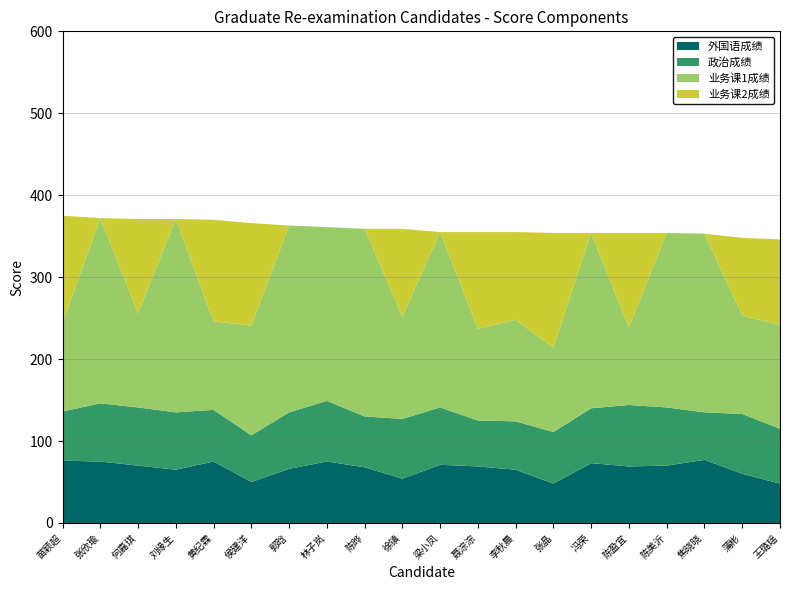

Reading left to right, transcribe all the data shown in this chart.

外国语成绩: 苗颖超=76	张欣瑜=75	何嘉琪=70	刘缘生=65	黄纪霖=75	侯建洋=50	郭晗=66	林子岚=75	陈晔=68	徐镇=54	梁小凤=71	聂淙淙=69	李秋晨=65	张晶=48	冯荣=73	陈盈宜=69	陈美沂=70	焦晓晓=77	蒲彬=60	王璐瑶=48
政治成绩: 苗颖超=60	张欣瑜=71	何嘉琪=71	刘缘生=70	黄纪霖=63	侯建洋=57	郭晗=69	林子岚=74	陈晔=62	徐镇=73	梁小凤=70	聂淙淙=56	李秋晨=59	张晶=63	冯荣=67	陈盈宜=75	陈美沂=71	焦晓晓=58	蒲彬=73	王璐瑶=67
业务课1成绩: 苗颖超=108	张欣瑜=226	何嘉琪=115	刘缘生=236	黄纪霖=108	侯建洋=134	郭晗=228	林子岚=212	陈晔=229	徐镇=125	梁小凤=214	聂淙淙=112	李秋晨=124	张晶=103	冯荣=214	陈盈宜=95	陈美沂=213	焦晓晓=218	蒲彬=120	王璐瑶=127
业务课2成绩: 苗颖超=131	张欣瑜=0	何嘉琪=115	刘缘生=0	黄纪霖=124	侯建洋=125	郭晗=0	林子岚=0	陈晔=0	徐镇=107	梁小凤=0	聂淙淙=118	李秋晨=107	张晶=140	冯荣=0	陈盈宜=115	陈美沂=0	焦晓晓=0	蒲彬=95	王璐瑶=104